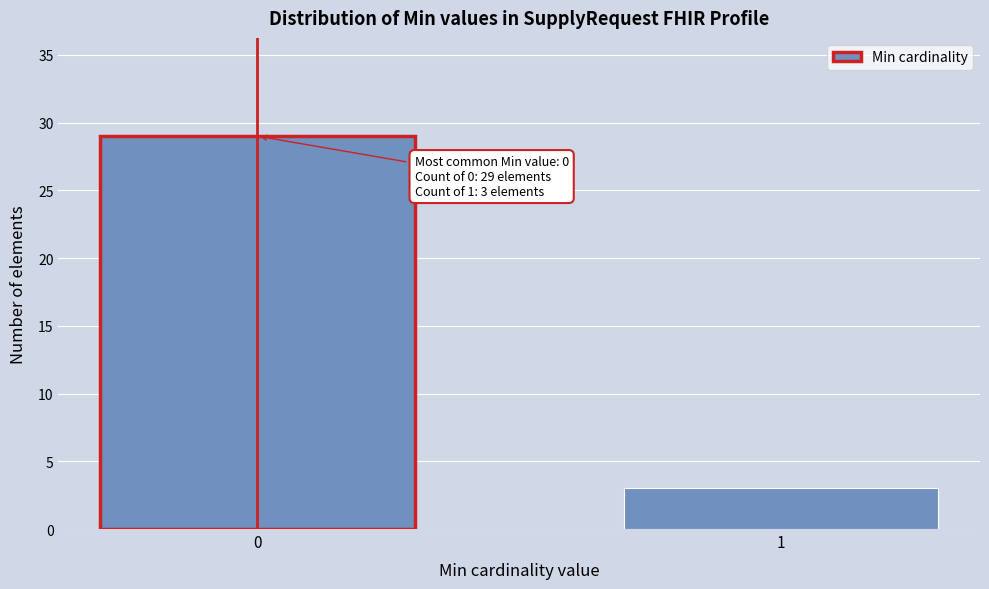

Reading left to right, extract all data points from this chart.

0=29	1=3